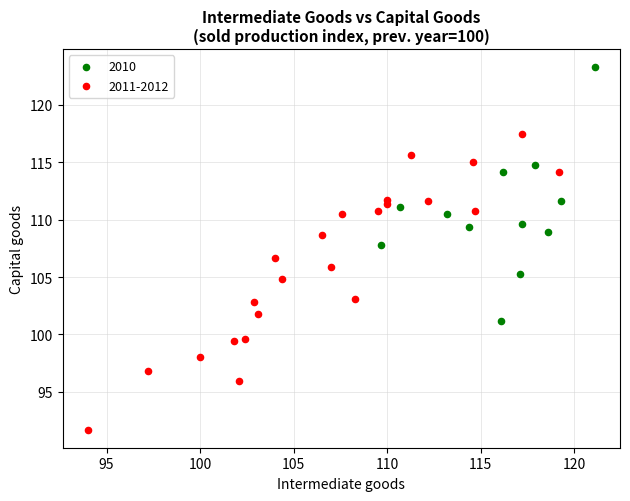

Which series contains the highest Y value?

2010